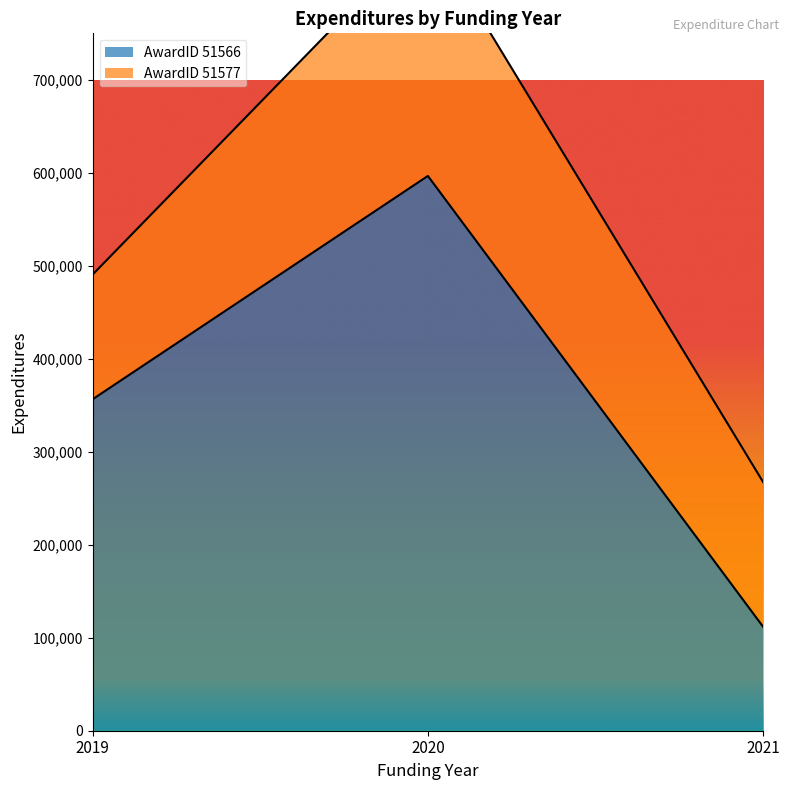

What is the highest value of the AwardID 51566 series?

596647